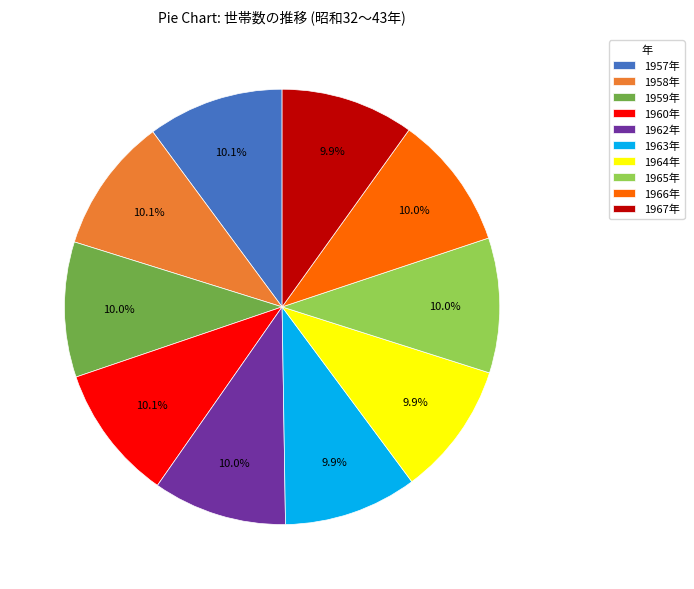

Count the number of slices in the pie.

10